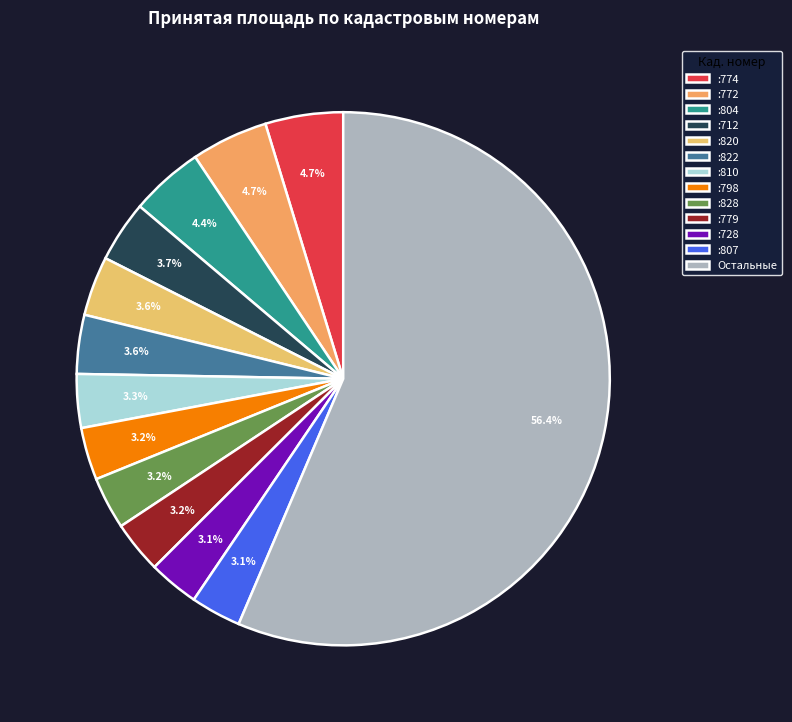

How many slices are in this pie chart?

13